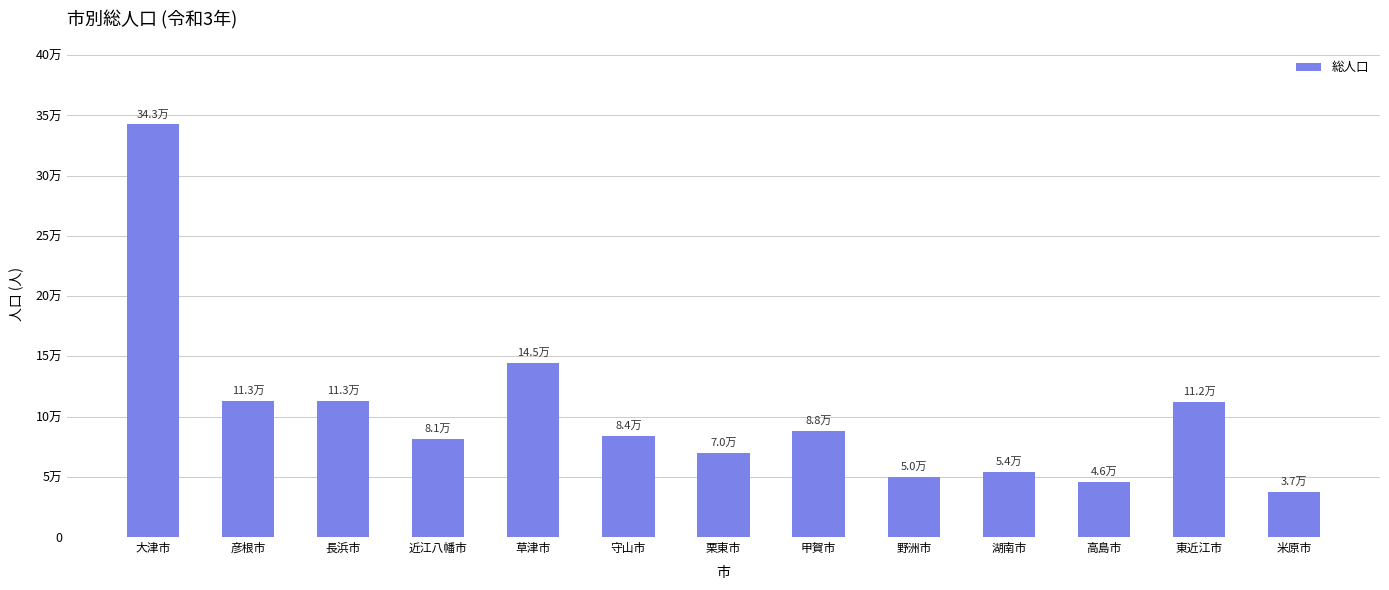

Approximately how many times larger is the value at 高島市 compared to 野洲市?

0.9